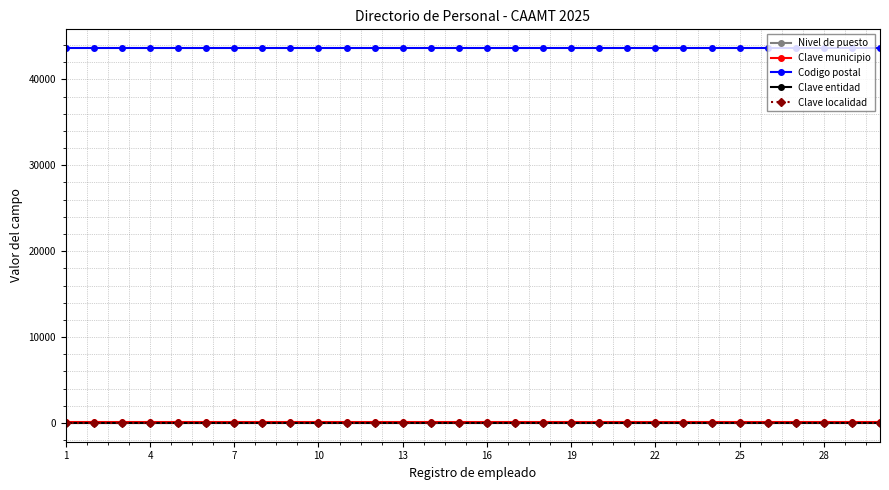

What are all the series names shown in the legend?

Nivel de puesto, Clave municipio, Codigo postal, Clave entidad, Clave localidad